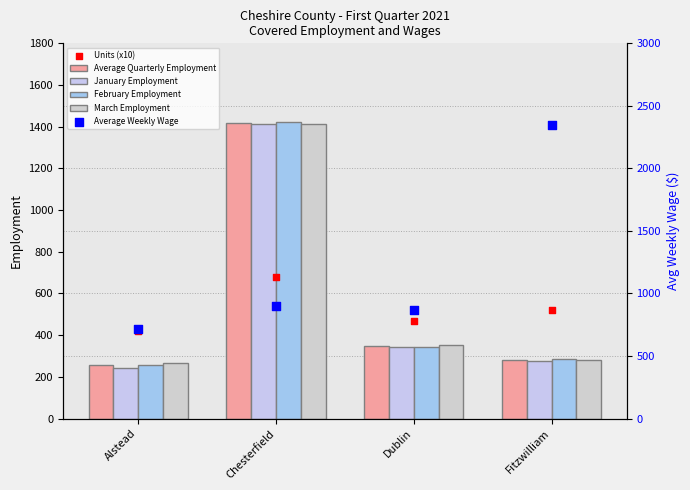

Is the value of Average Weekly Wage at Dublin greater than the value of January Employment at Fitzwilliam?

Yes